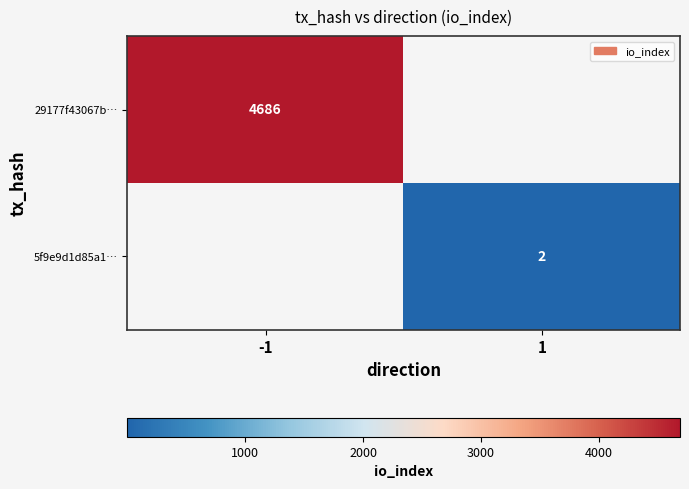

Is it true that 29177f43067b… equals 7084 at -1?

False